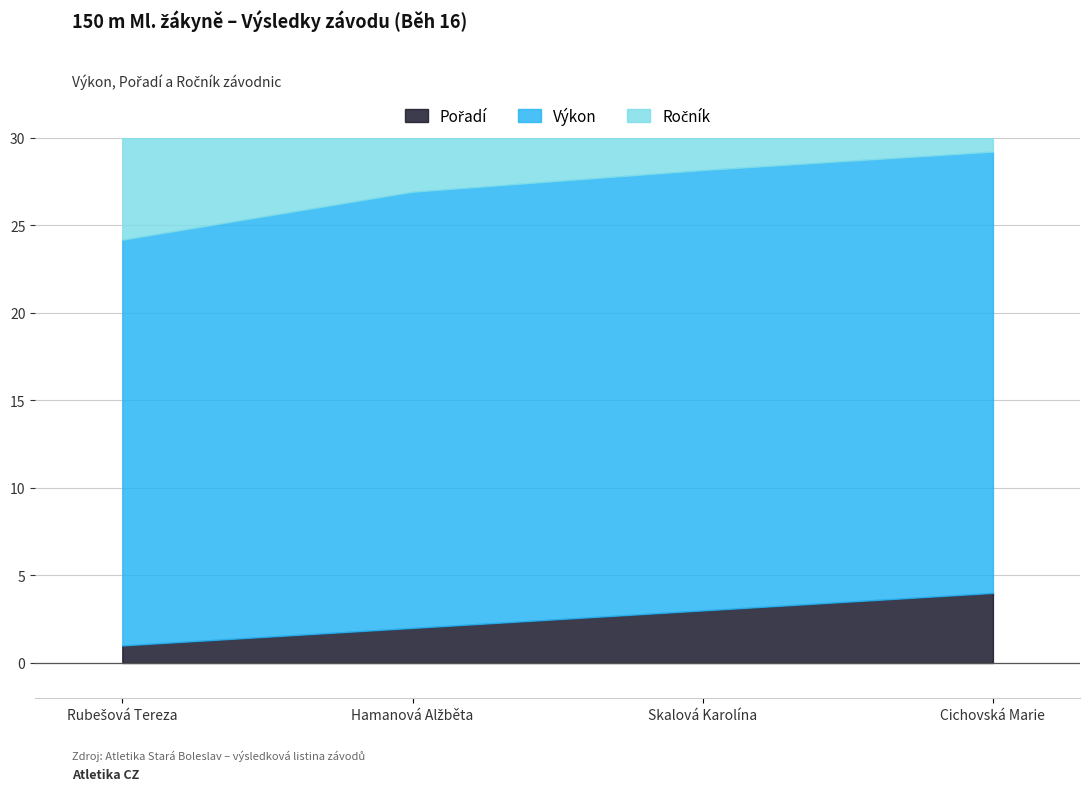

List the labels in order of Ročník value, smallest first.

Skalová Karolína, Rubešová Tereza, Hamanová Alžběta, Cichovská Marie